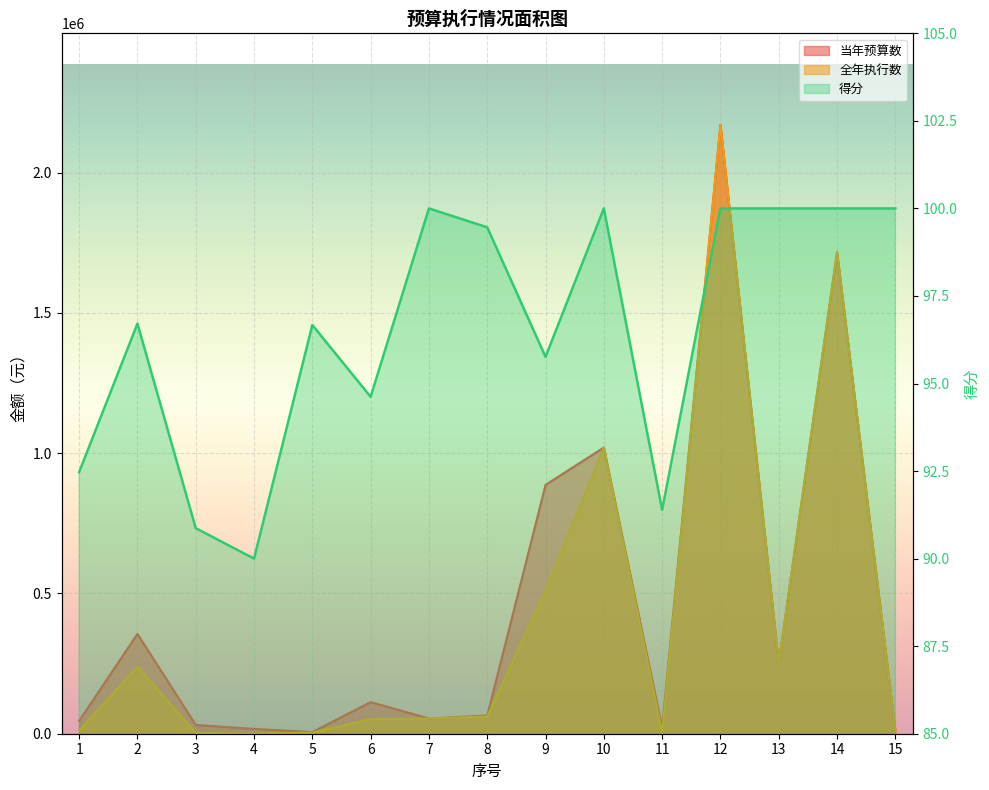

Reading right to left, extract all data points from this chart.

当年预算数: 12250.0	1716558.7	252258.3	2170728.0	21600.0	1020090.0	887068.0	65000.0	54250.0	112625.0	6000.0	17100.0	31270.9	355760.0	45800.0
全年执行数: 12250.0	1716558.7	252258.3	2170728.0	3000.0	1020090.0	510645.2	61521.1	54250.0	51980.7	4000.0	0.0	2709.0	238875.0	11312.0
得分: 100.0	100.0	100.0	100.0	91.4	100.0	95.8	99.5	100.0	94.6	96.7	90.0	90.9	96.7	92.5